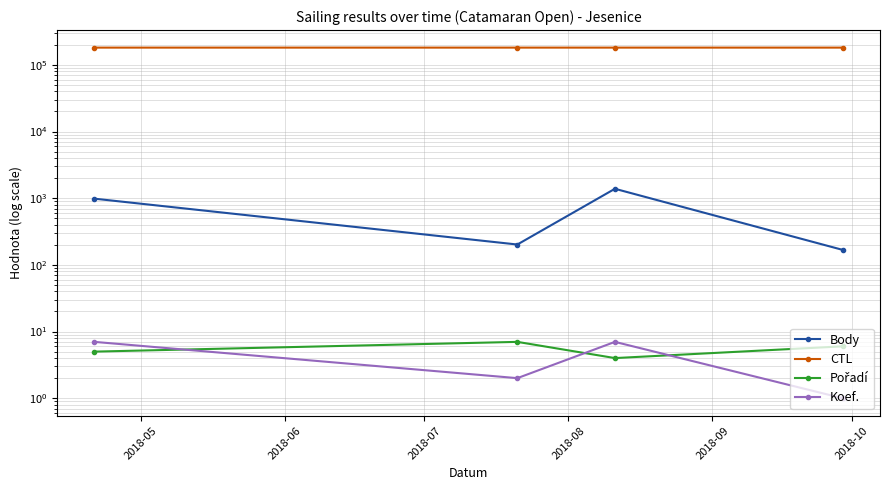

What is the sum of the Body values at 2018-05 and 2018-06?

1186